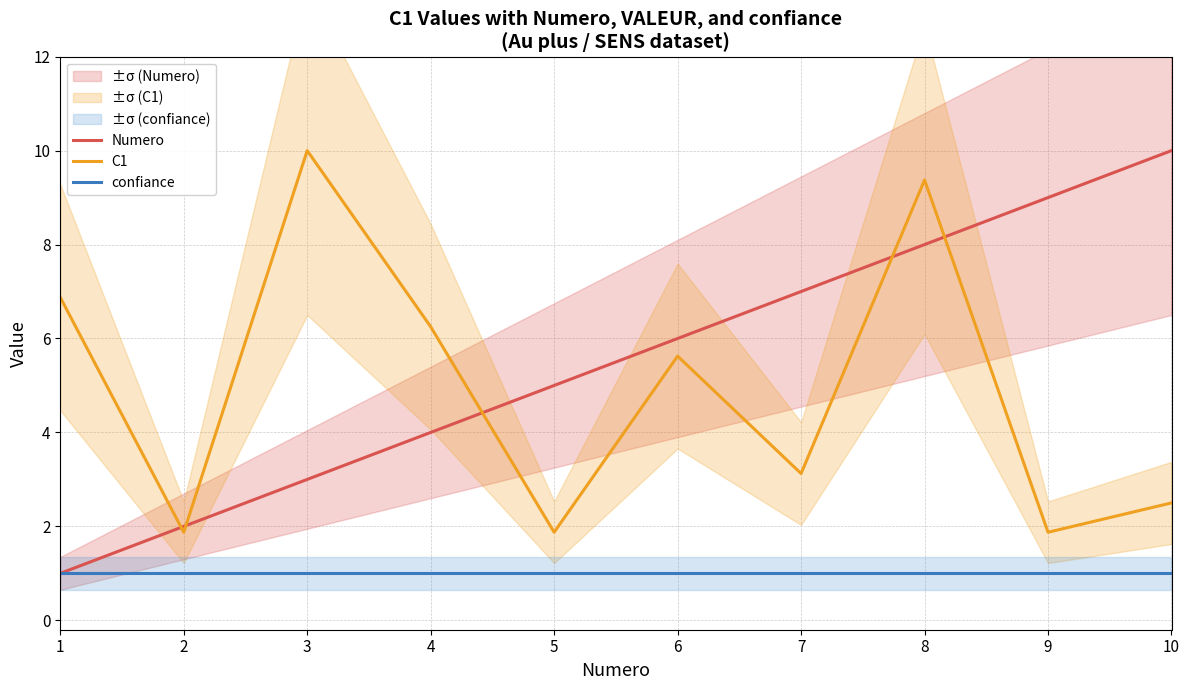

Which series has the widest spread of values?

Numero